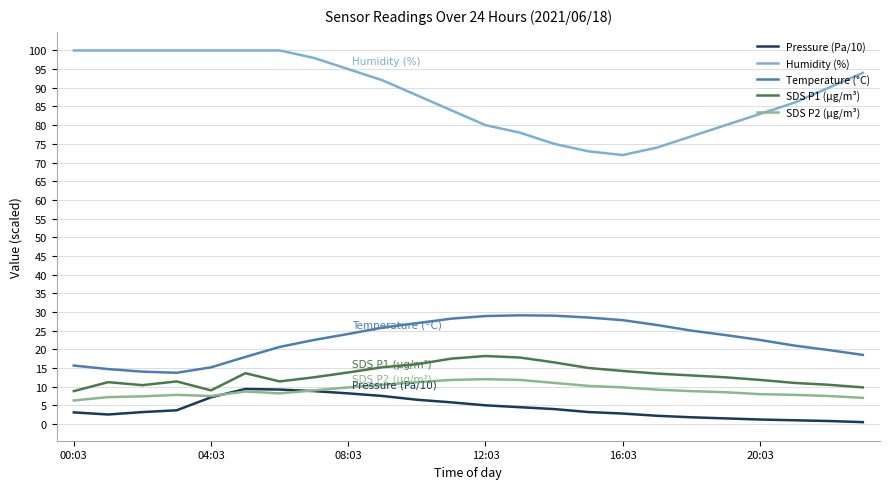

Which series has the largest total across all categories?

Humidity (%)